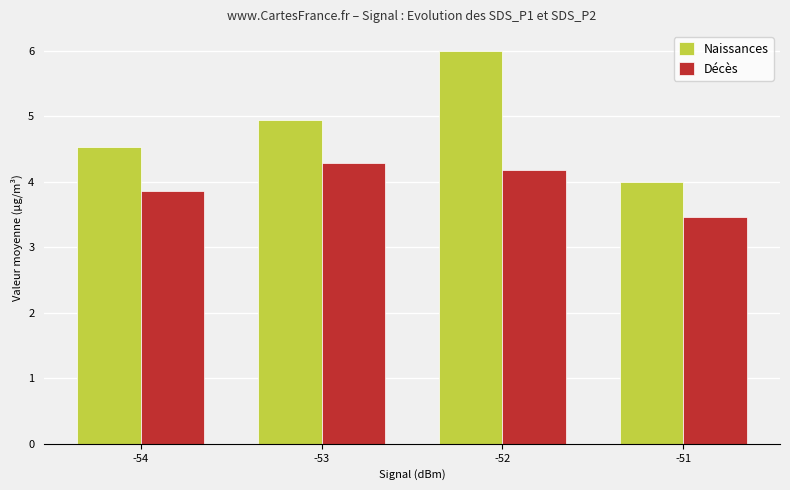

Reading left to right, extract all data points from this chart.

Naissances: 4.5	4.9	6.0	4.0
Décès: 3.9	4.3	4.2	3.5